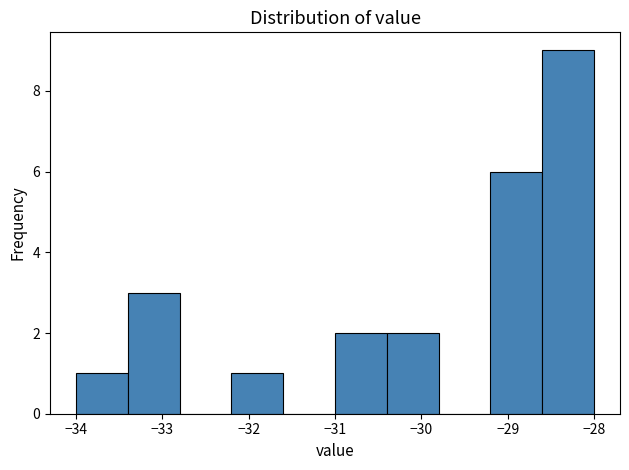

Which range on the x-axis has the tallest bar?

-28.6 to -28.0